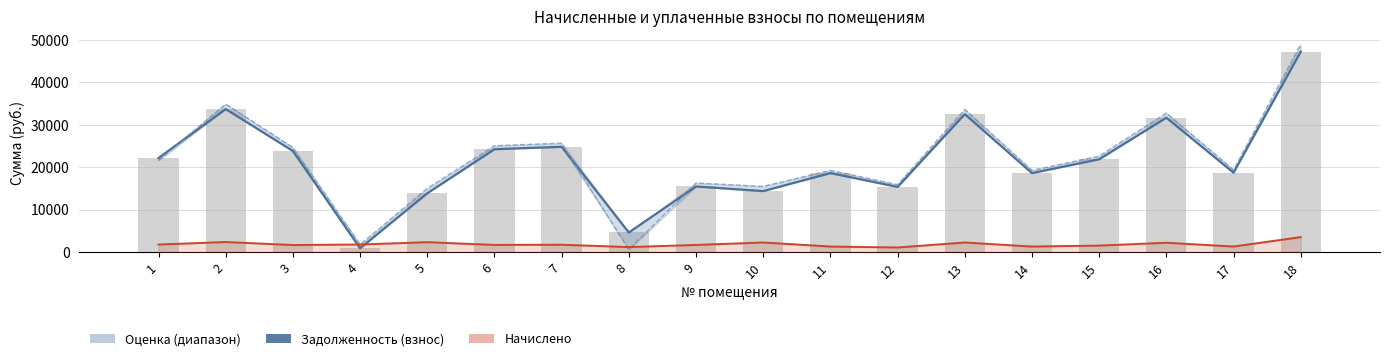

Between 3 and 15, which series saw the biggest shift?

Оценка задолженности